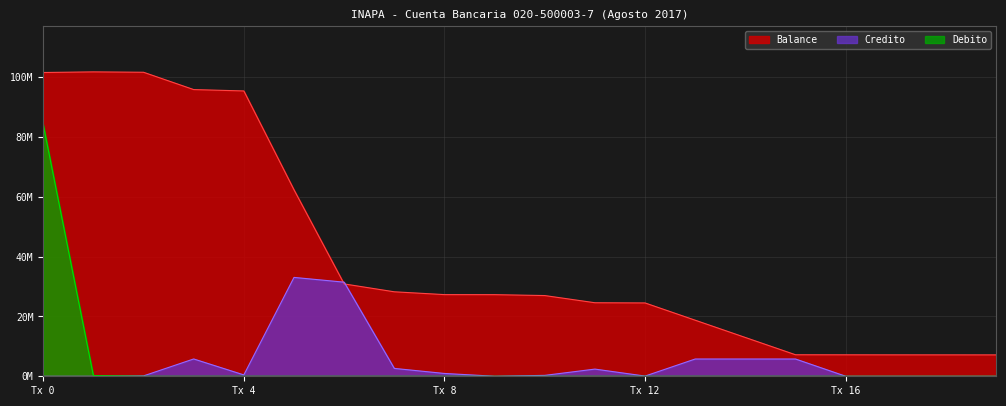

Is the value of Credito at 6 greater than the value of Balance at 1?

No